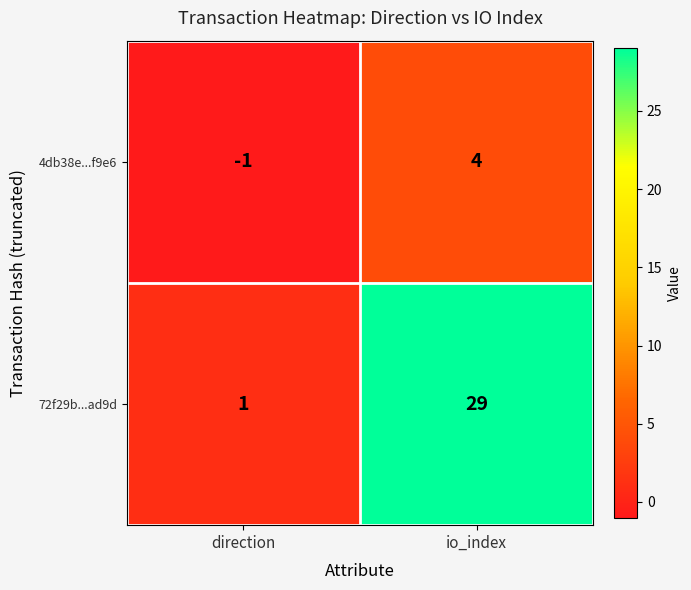

What is the maximum value for 4db38e...f9e6?

4